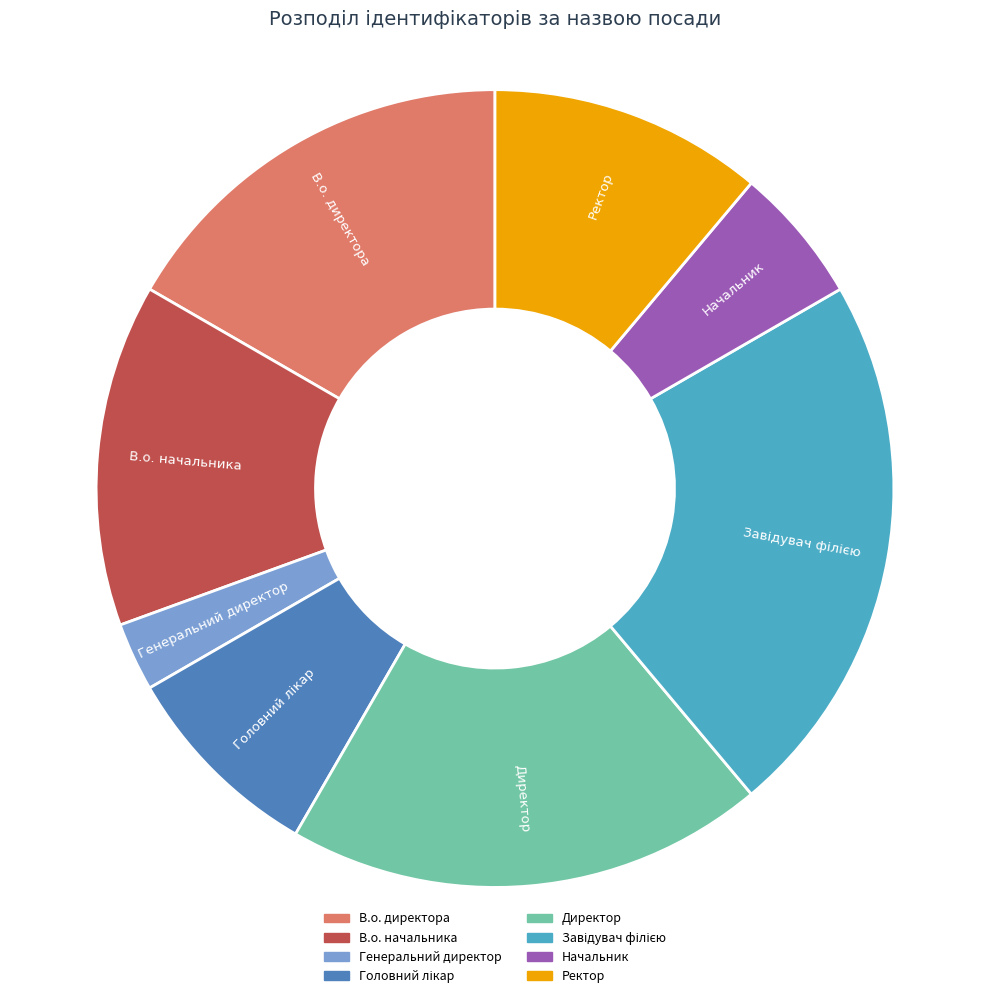

Combined, do Ректор and Генеральний директор account for over 50%?

No